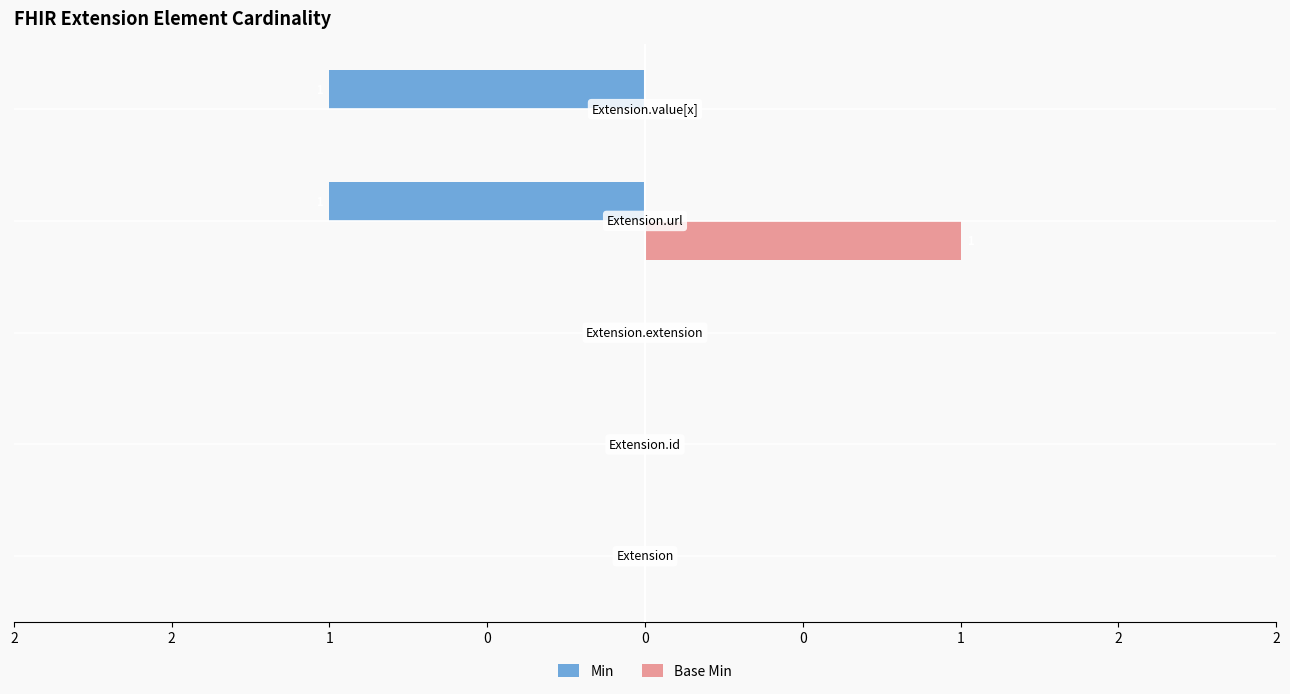

What are all the series names shown in the legend?

Min, Base Min